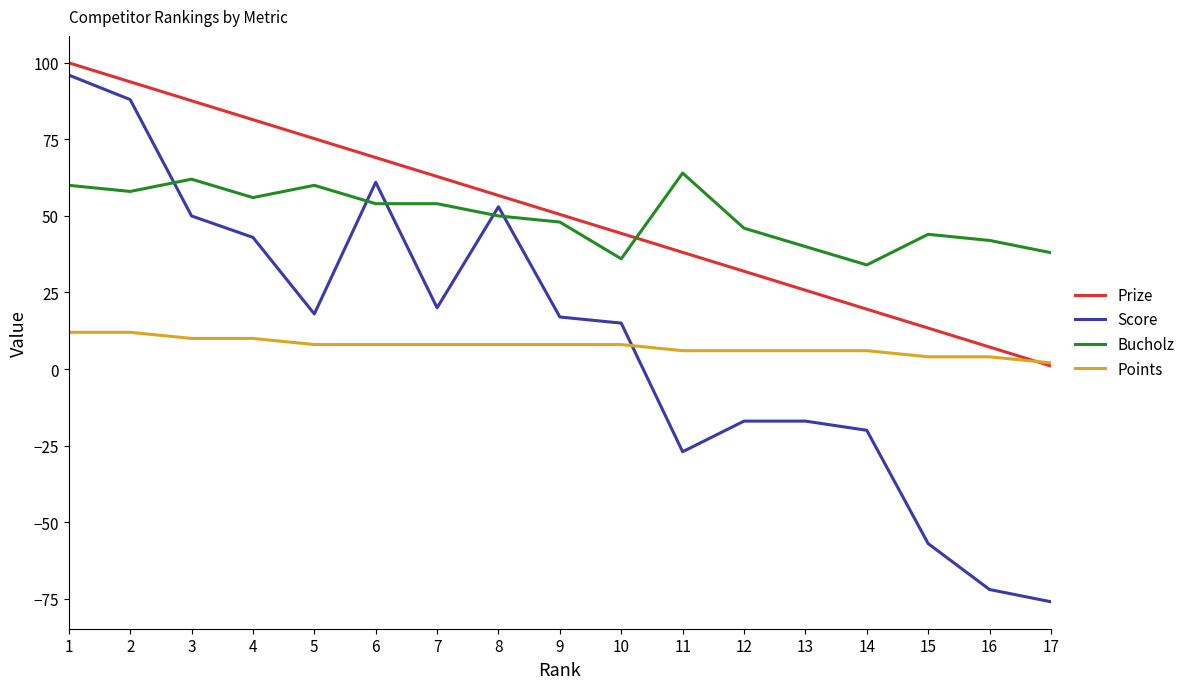

What is the spread (max minus min) of values at 6?

61.1